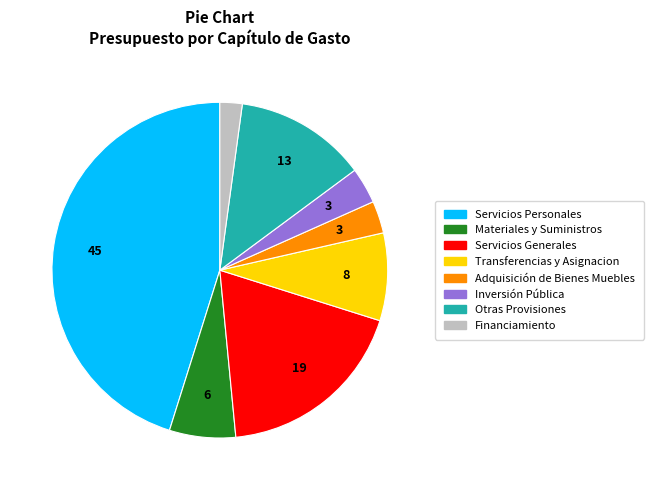

Which category has the smallest portion of the pie?

Financiamiento